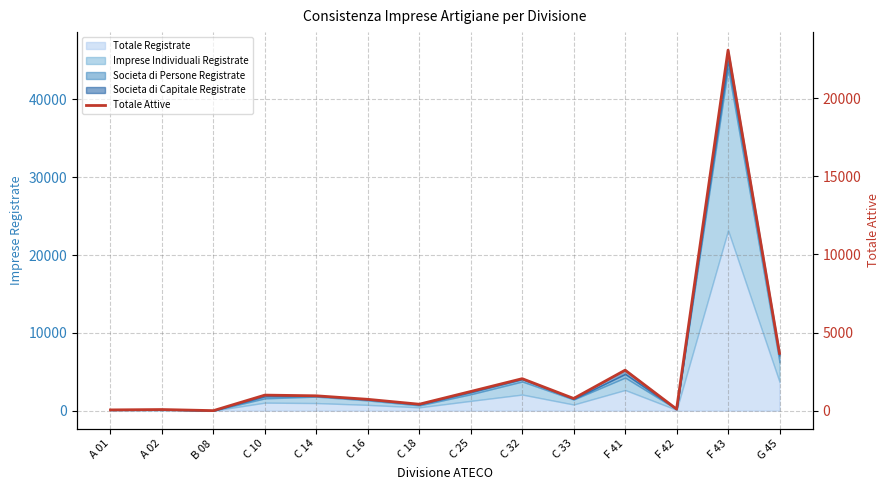

What is the average value?

2621